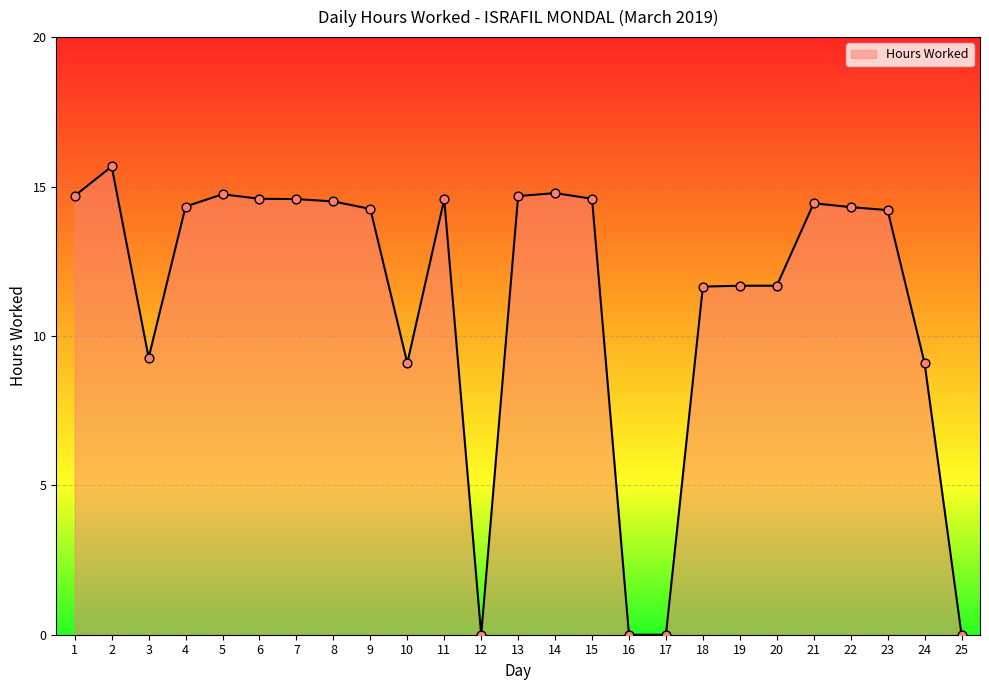

What is the change in value from 5 to 7?

-0.2